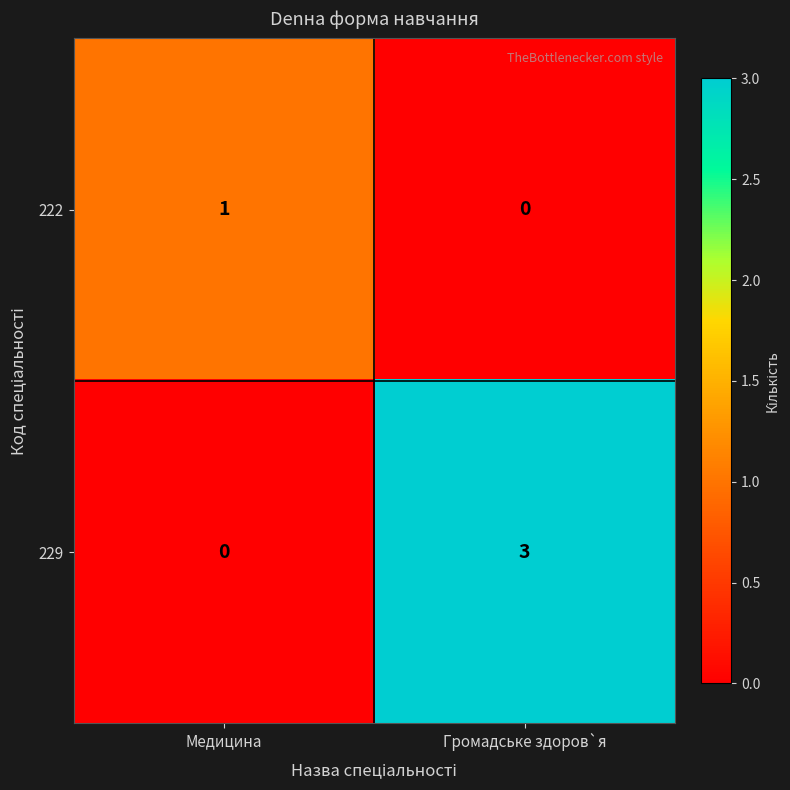

The 222 series shows 1 at Медицина. True or false?

True